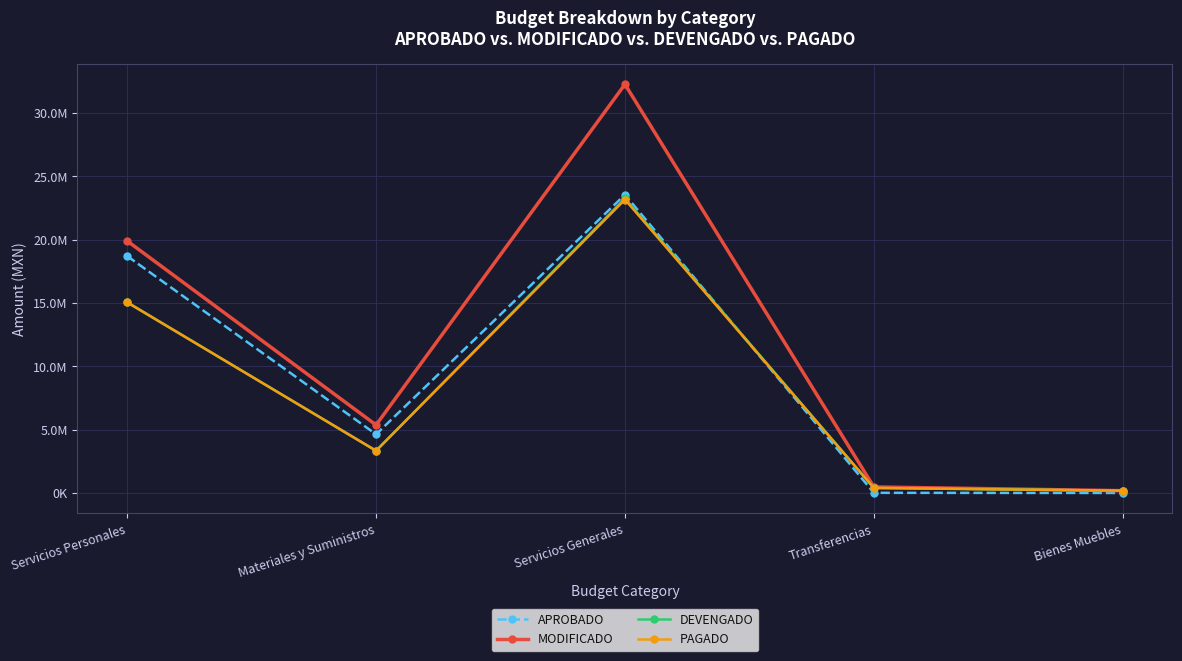

Does the chart have visible grid lines?

Yes